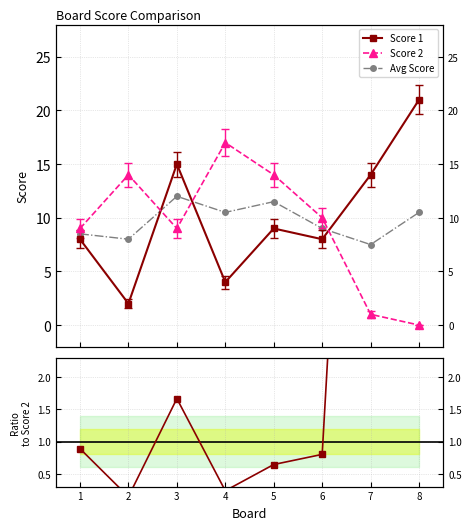

What is the sum of all Avg Score values?

77.5